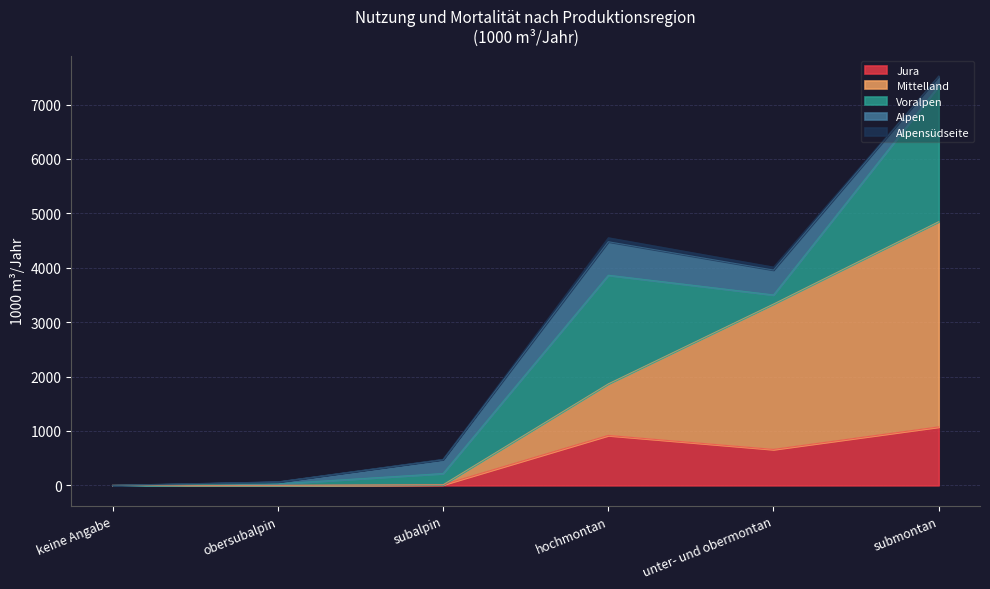

Reading left to right, list all the values displayed in this chart.

Jura: keine Angabe=0	obersubalpin=0	subalpin=11	hochmontan=917	unter- und obermontan=660	submontan=1074
Mittelland: keine Angabe=0	obersubalpin=0	subalpin=0	hochmontan=948	unter- und obermontan=2673	submontan=3773
Voralpen: keine Angabe=0	obersubalpin=28	subalpin=207	hochmontan=1998	unter- und obermontan=168	submontan=2494
Alpen: keine Angabe=0	obersubalpin=35	subalpin=256	hochmontan=615	unter- und obermontan=457	submontan=181
Alpensüdseite: keine Angabe=0	obersubalpin=1	subalpin=6	hochmontan=74	unter- und obermontan=55	submontan=0